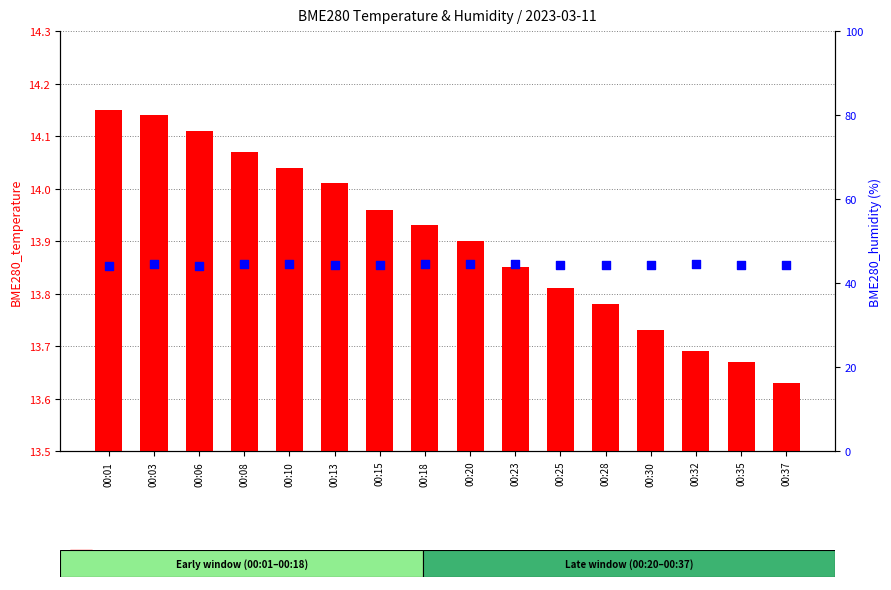

Which series reaches the maximum Y coordinate?

BME280 humidity